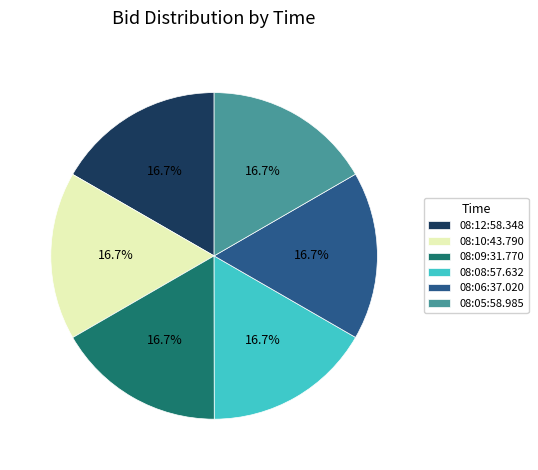

To the nearest percent, what portion does 08:09:31.770 represent?

17%